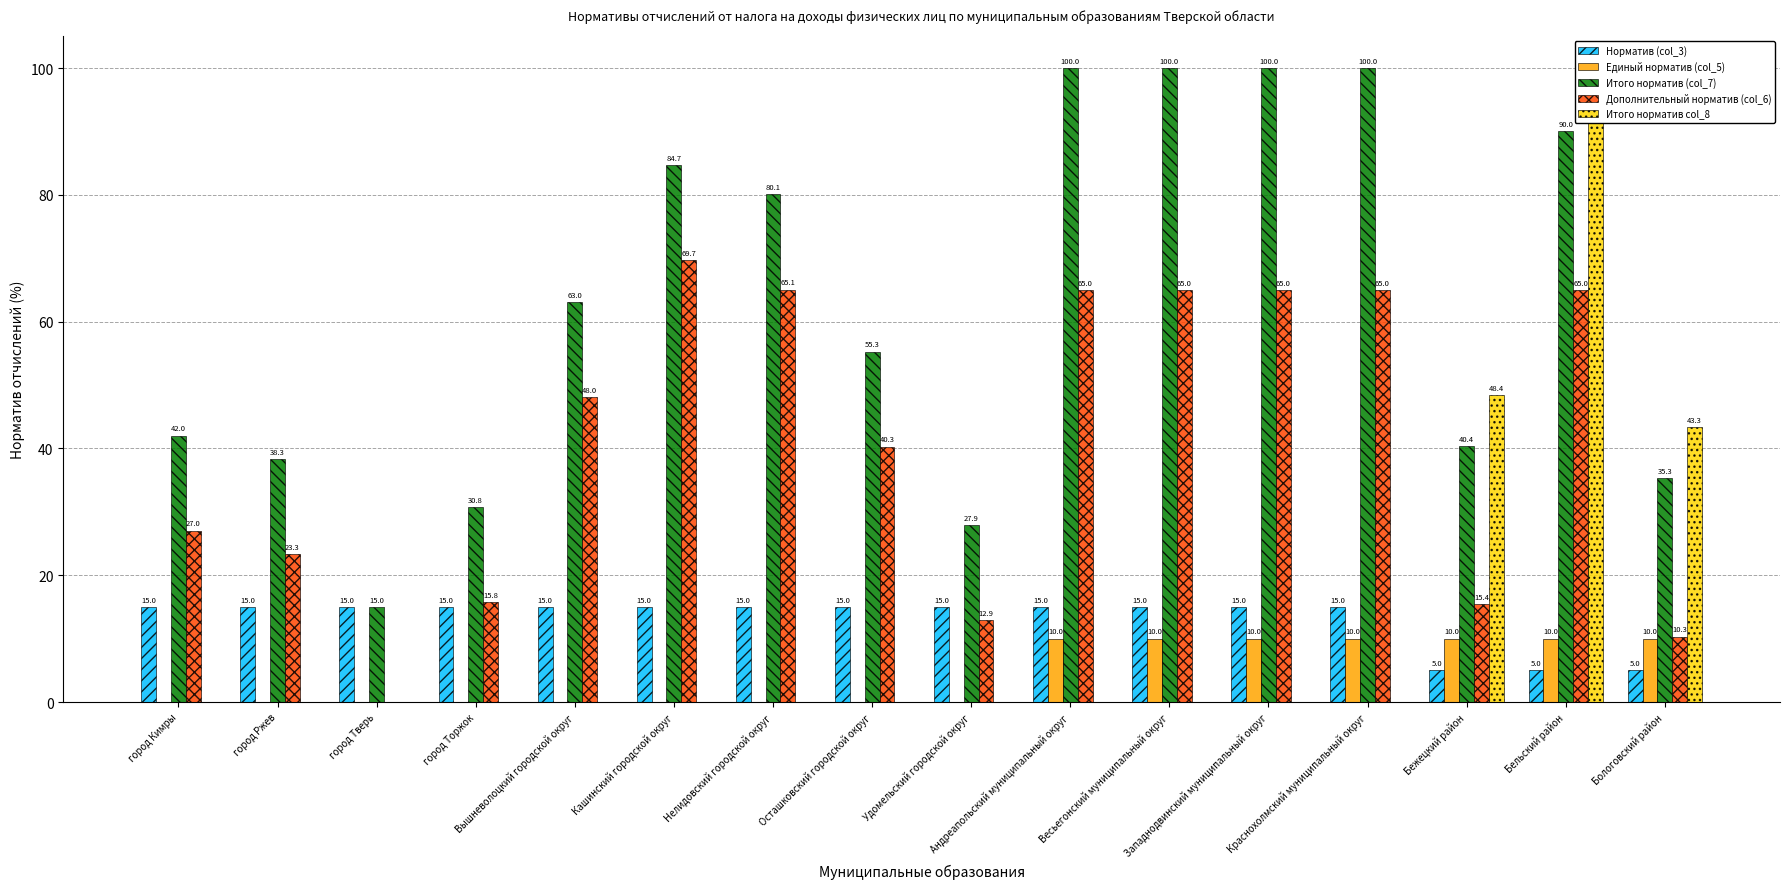

What is the label of the 6th bar from the left?

Кашинский городской округ